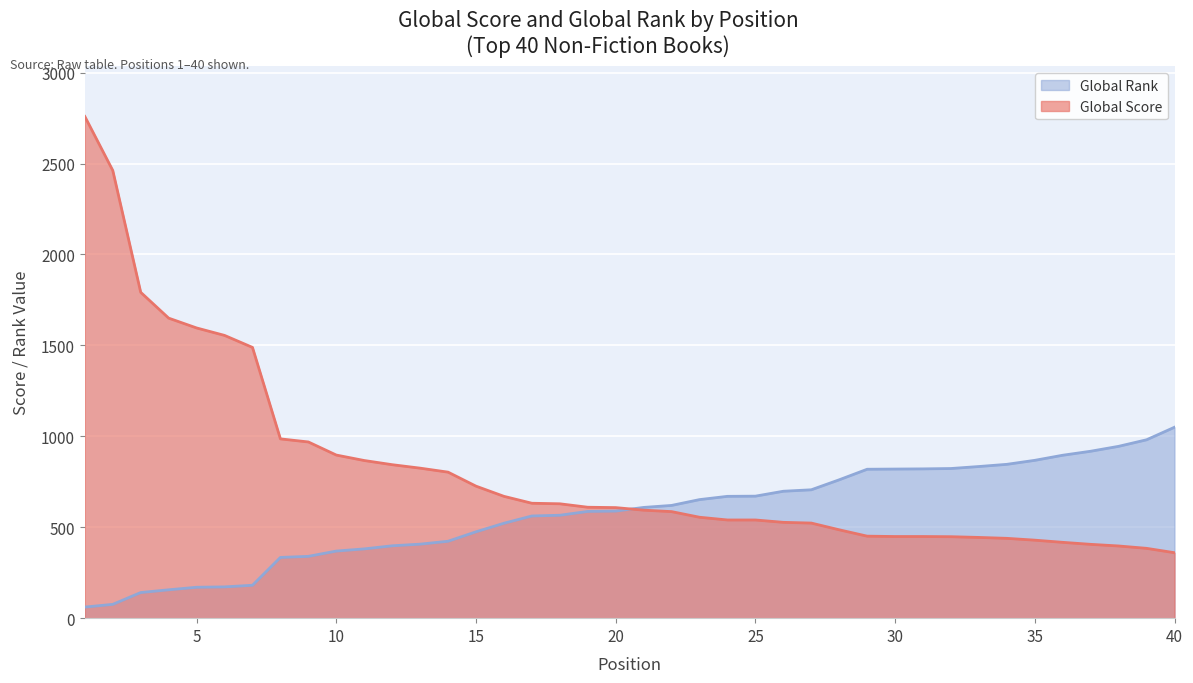

Rank the series by their maximum value, from highest to lowest.

Global Score, Global Rank